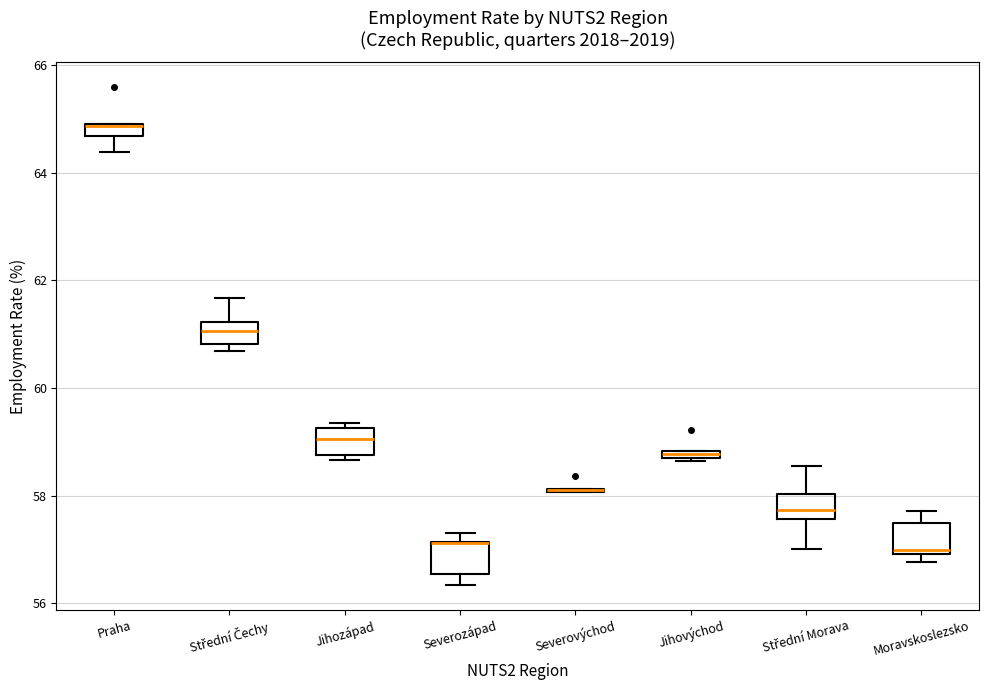

Where does the upper whisker of the box for Moravskoslezsko end on the y-axis? The values are not printed on the chart, so give them approximately, as read against the axis.

57.8